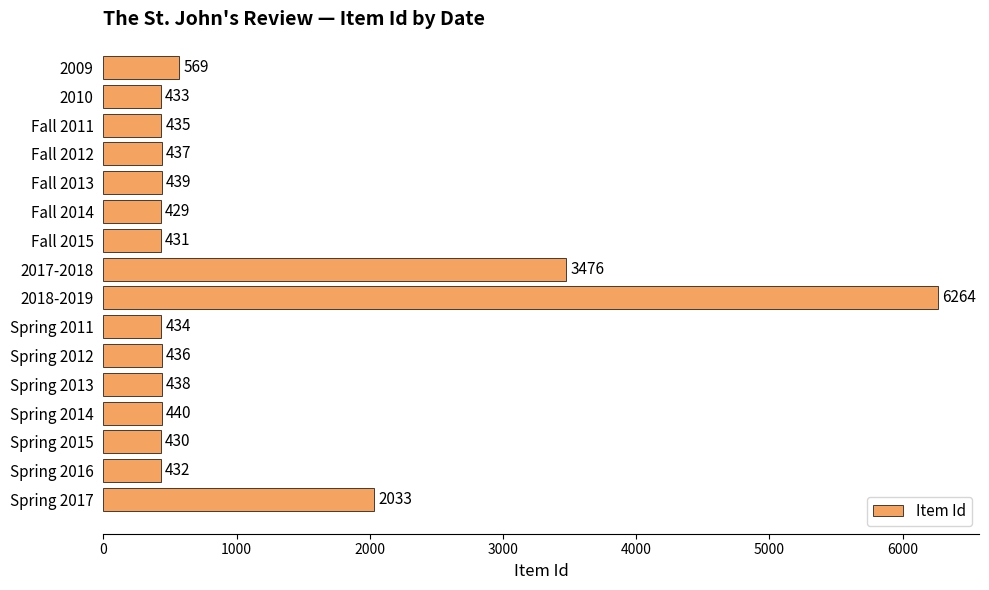

What is the difference between the maximum and second lowest values?

5834